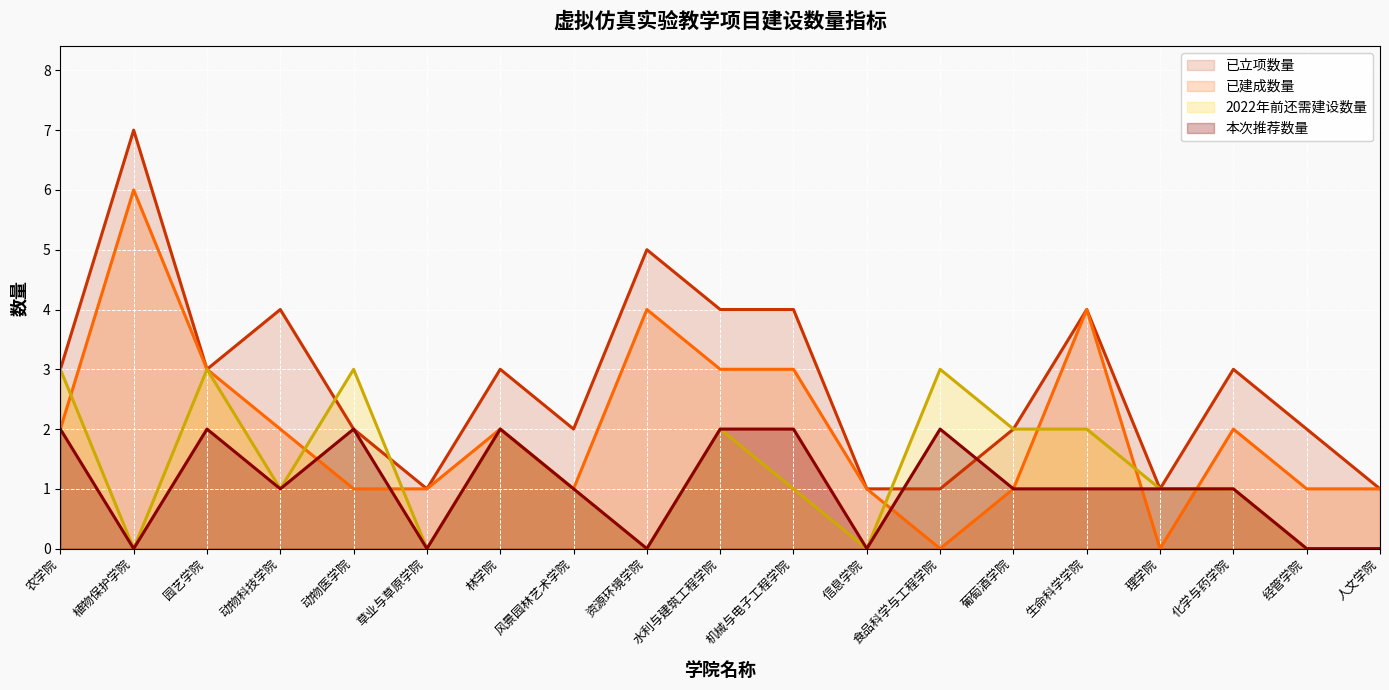

At which label does 本次推荐数量 first exceed 1?

农学院